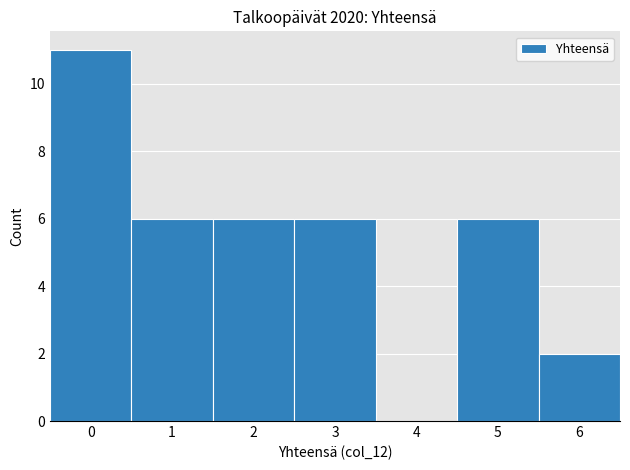

Reading left to right, list every bar in this chart as the range it spans on the x-axis followed by its height. The values are not printed on the chart, so give them approximately, as read against the axis.

-0.5 to 0.5: 11
0.5 to 1.5: 6
1.5 to 2.5: 6
2.5 to 3.5: 6
3.5 to 4.5: 0
4.5 to 5.5: 6
5.5 to 6.5: 2